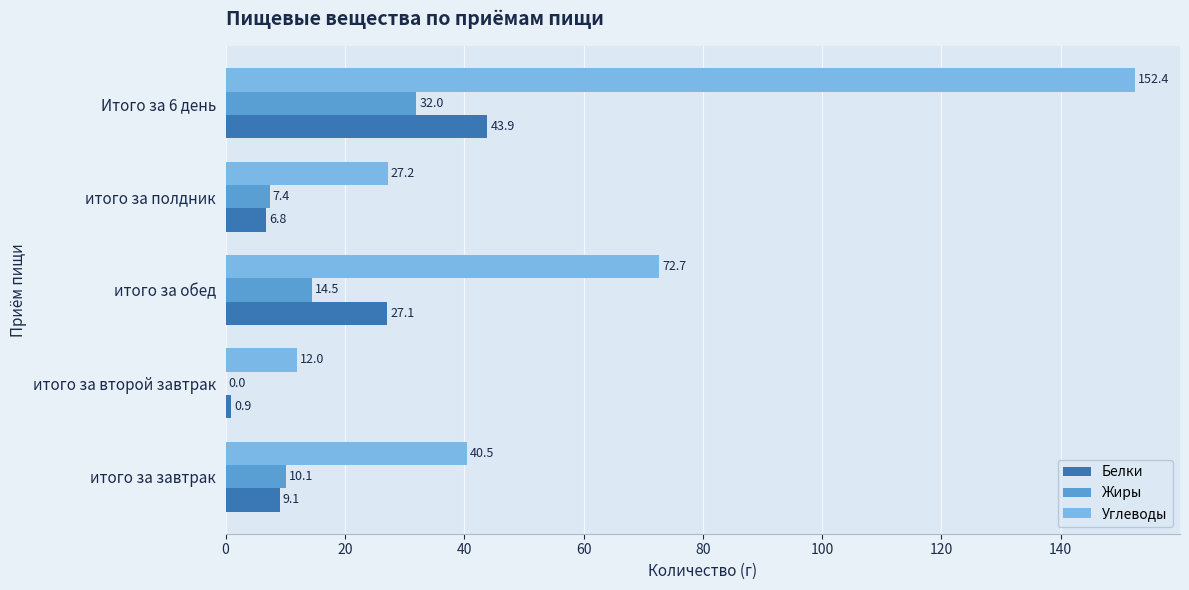

How many positive values does the Жиры series have?

4